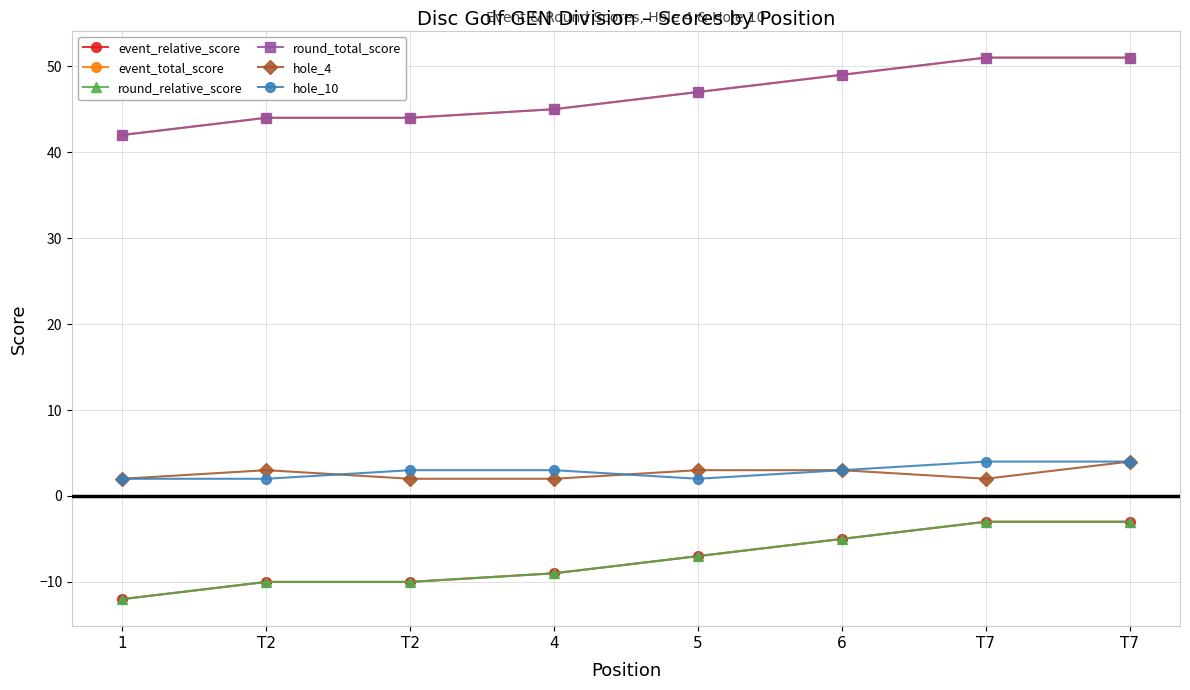

Does the chart have visible grid lines?

Yes